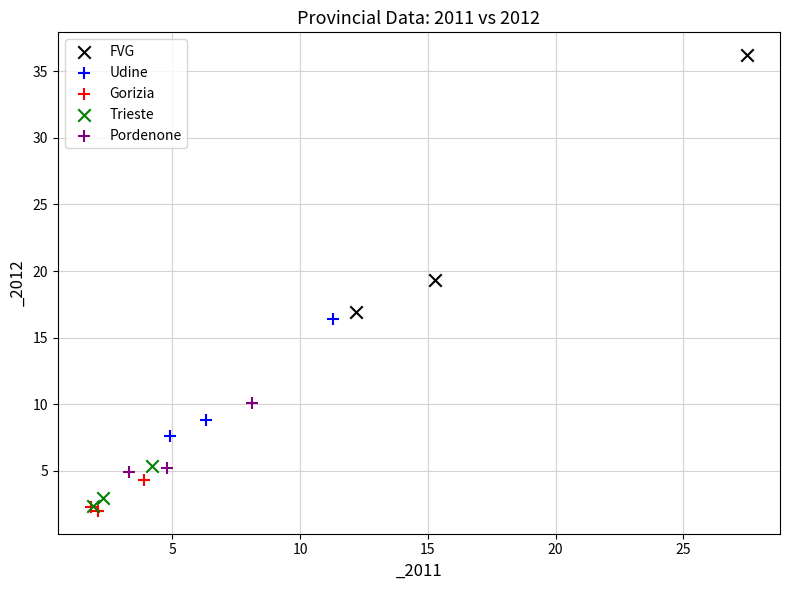

What are all the series names shown in the legend?

FVG, Udine, Gorizia, Trieste, Pordenone